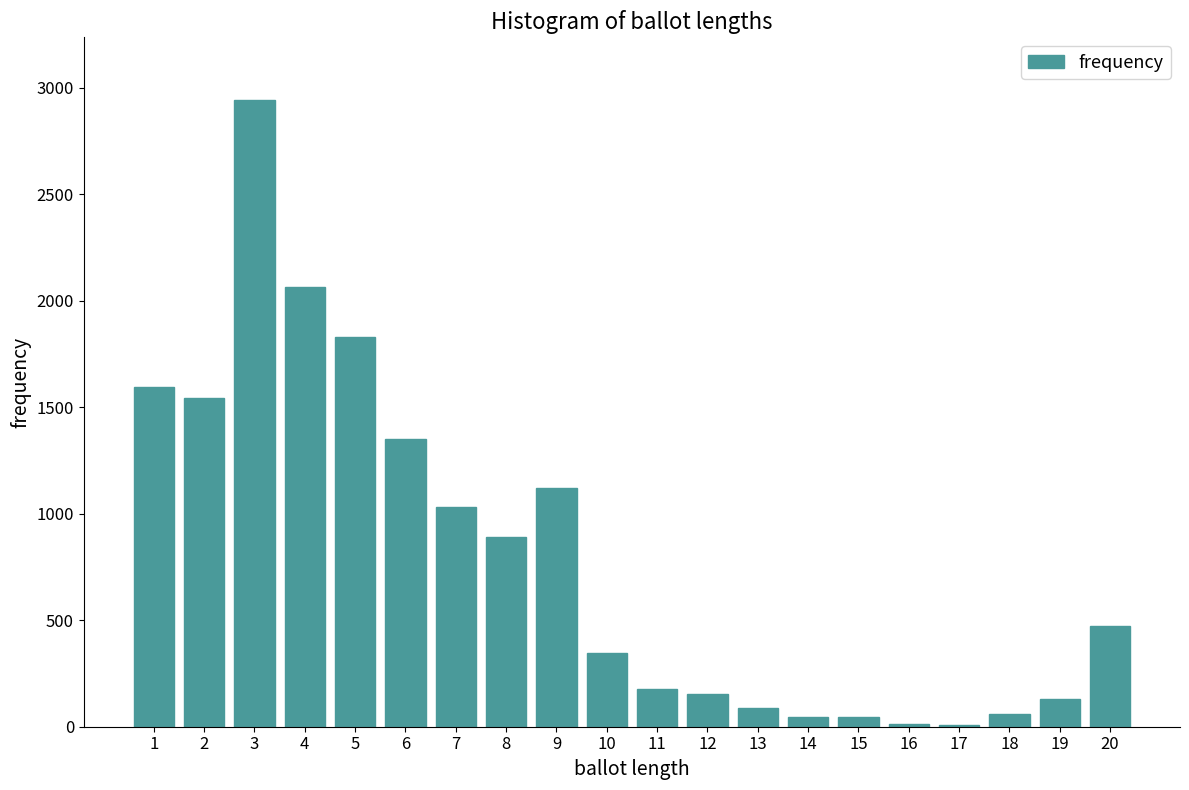

What is the sum of all values?

15912